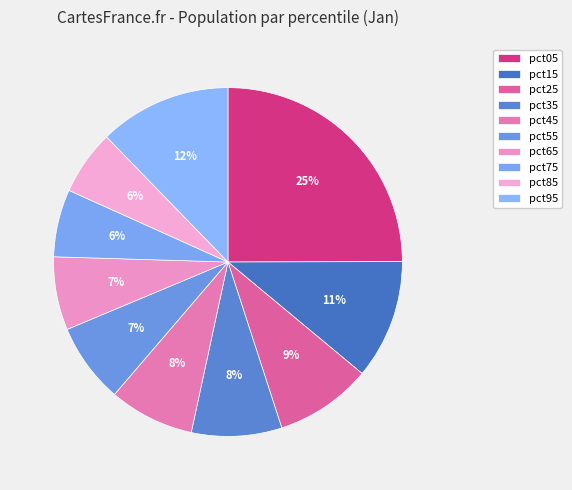

Combined, do pct55 and pct35 account for over 50%?

No